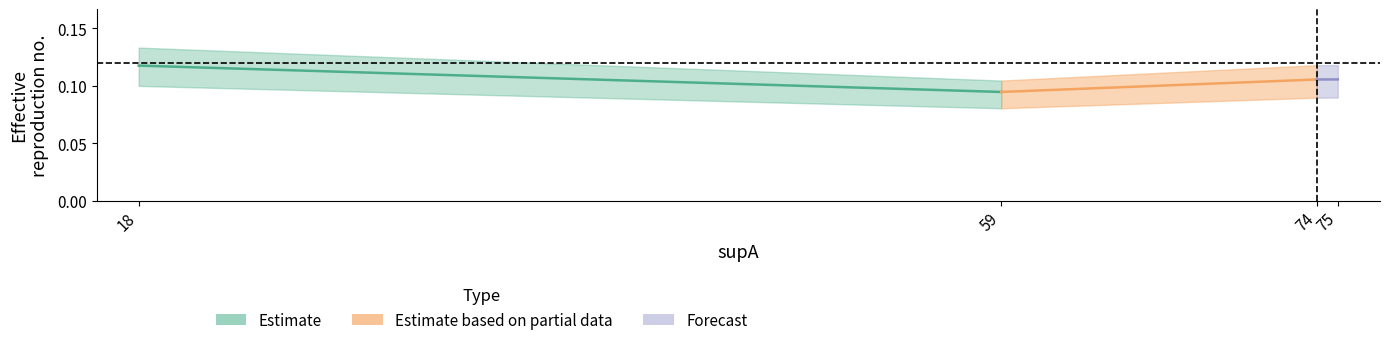

How many distinct data groups are displayed?

3